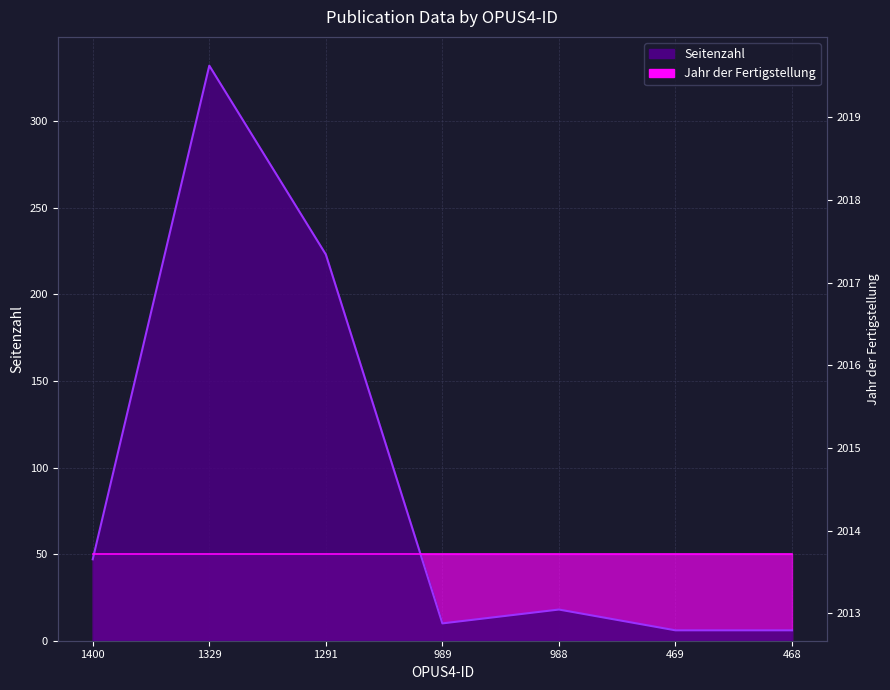

What is the change in value from 1291 to 468?

-217